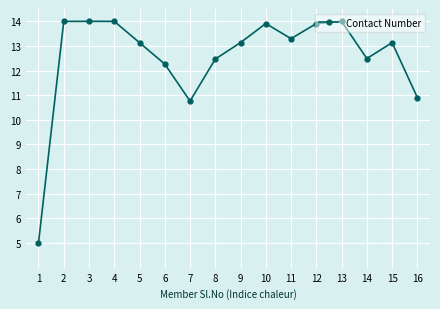

What is the smallest value displayed?

5.0